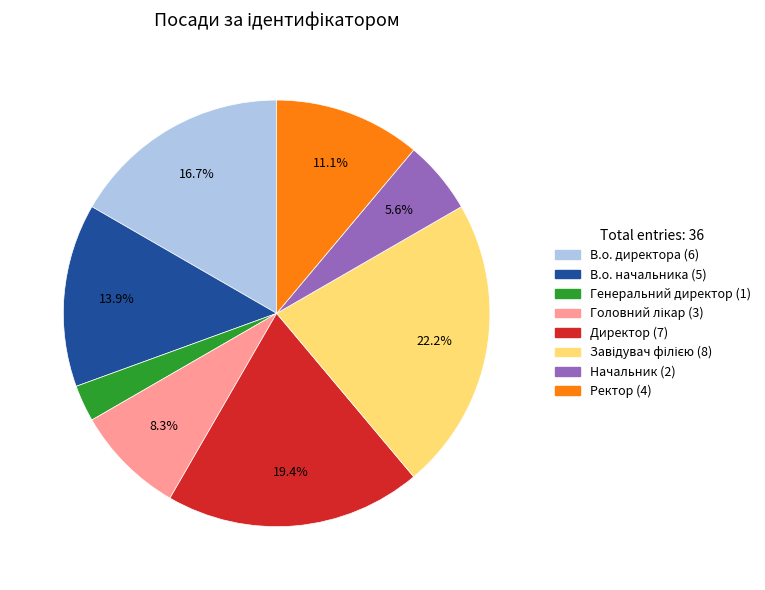

To the nearest percent, what is the average slice percentage?

12%